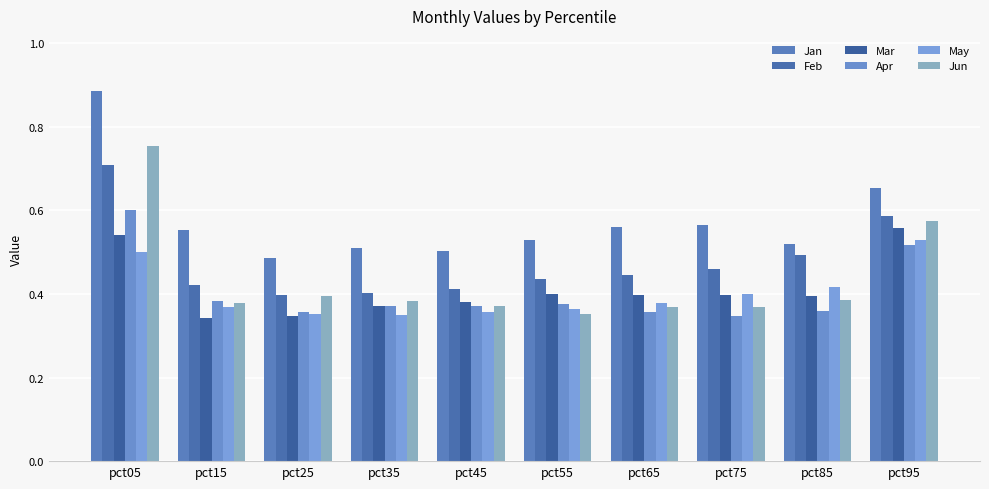

How many bars are there in total?

60